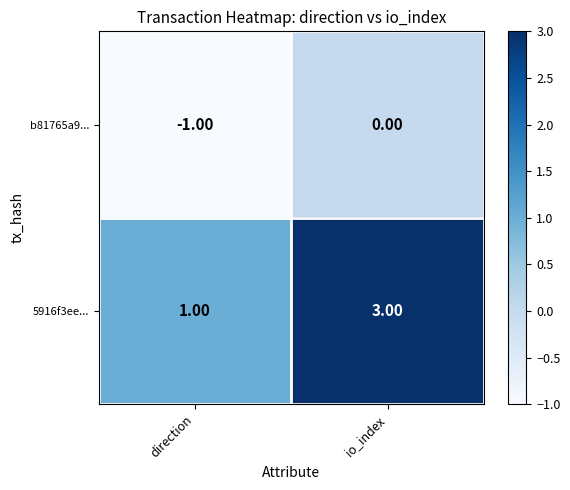

What is the sum of all 5916f3ee... values?

4